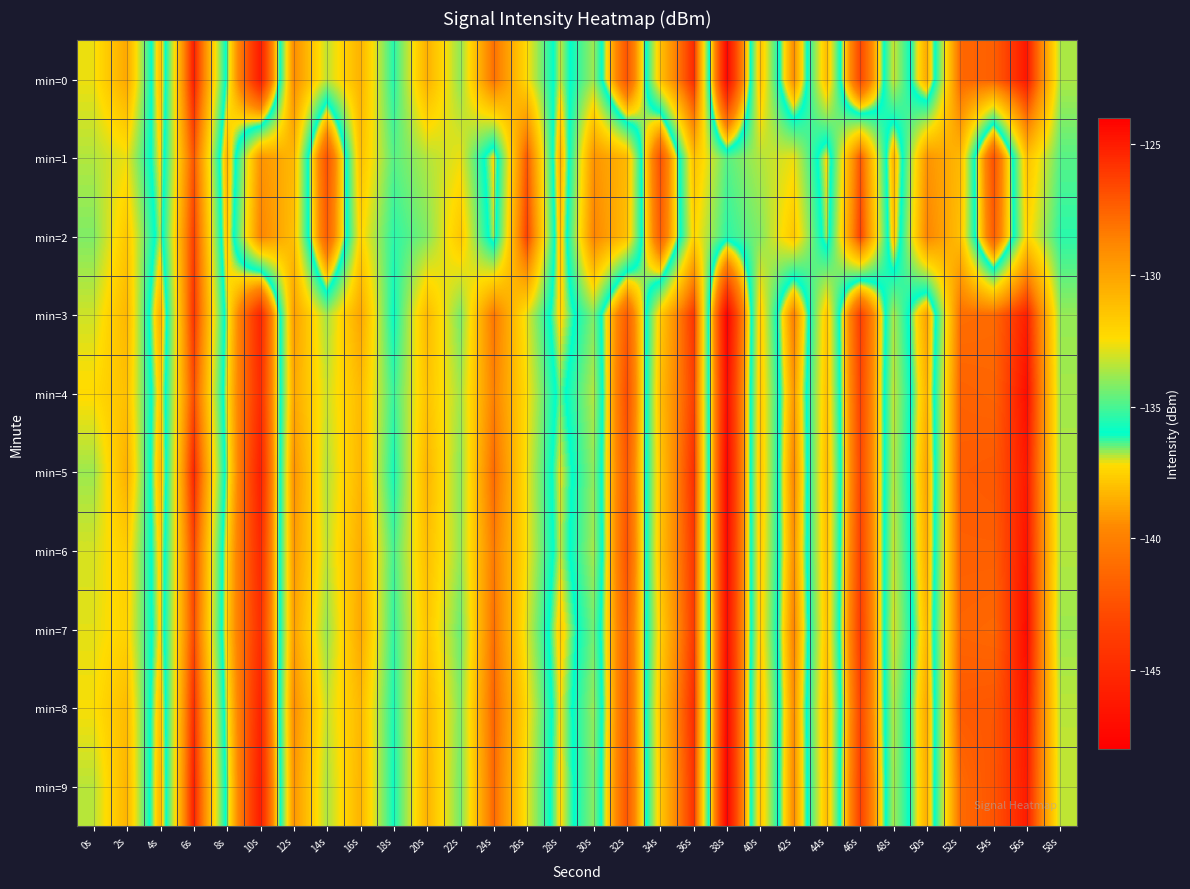

What is the spread (max minus min) of values at 28s?

1.9